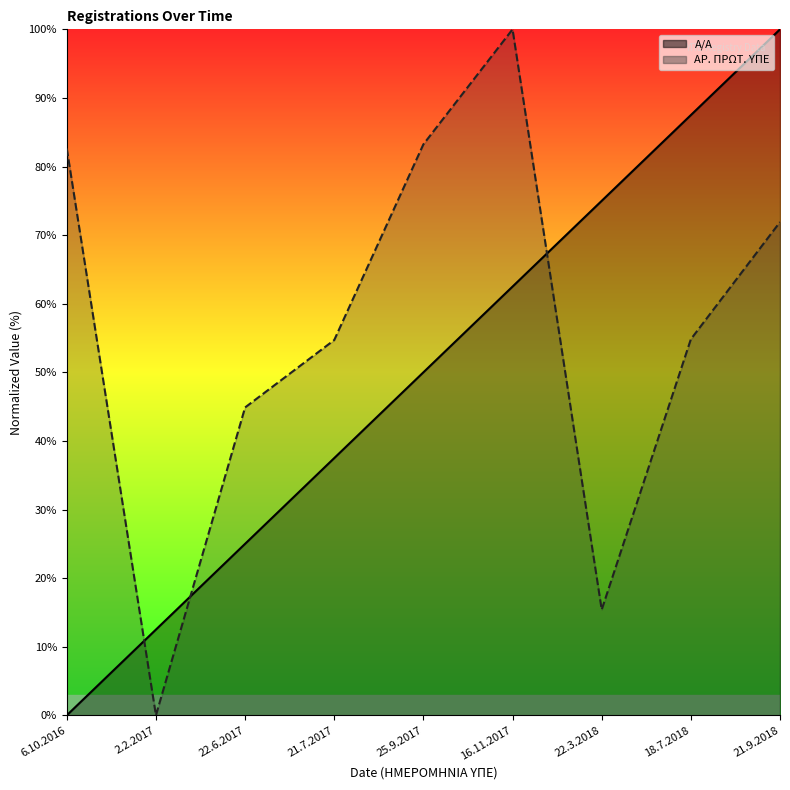

Which series has the largest total across all categories?

ΑΡ. ΠΡΩΤ. ΥΠΕ